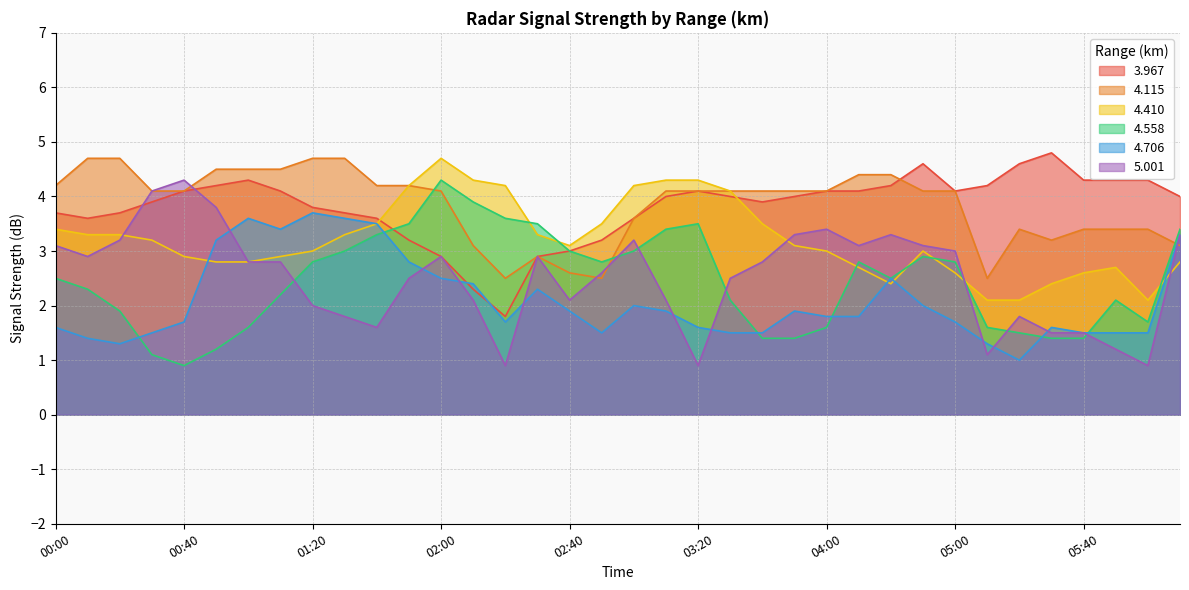

What is the spread (max minus min) of values at 00:30?

3.0